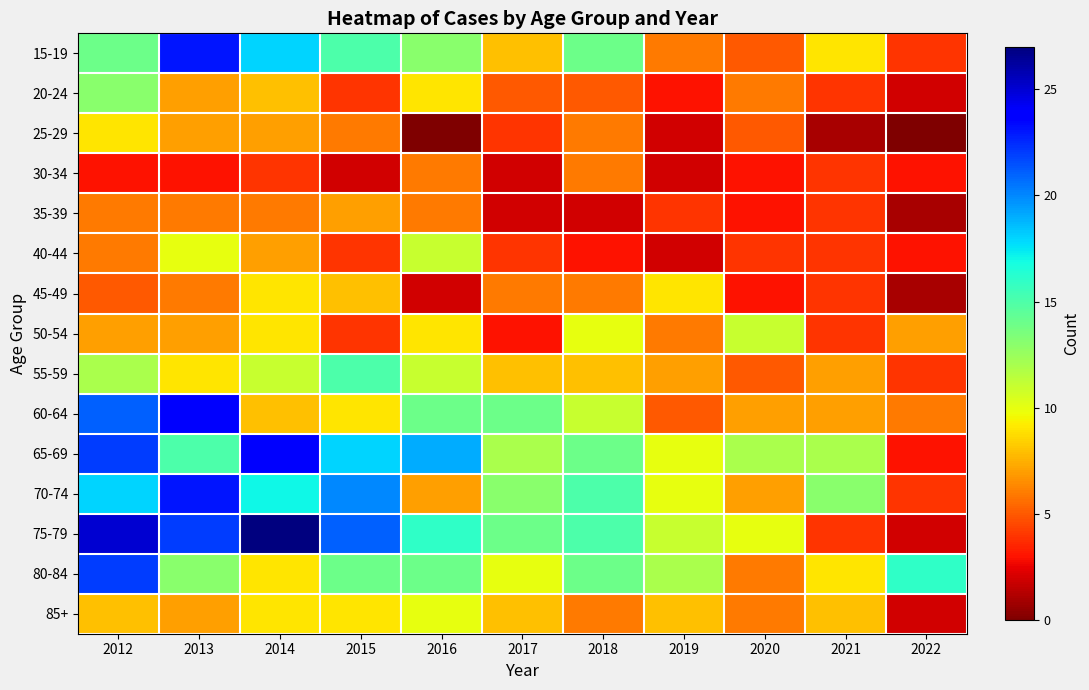

Reading right to left, what are all the values shown in this chart?

15-19: 2022=4	2021=9	2020=5	2019=6	2018=14	2017=8	2016=13	2015=15	2014=18	2013=23	2012=14
20-24: 2022=2	2021=4	2020=6	2019=3	2018=5	2017=5	2016=9	2015=4	2014=8	2013=7	2012=13
25-29: 2022=0	2021=1	2020=5	2019=2	2018=6	2017=4	2016=0	2015=6	2014=7	2013=7	2012=9
30-34: 2022=3	2021=4	2020=3	2019=2	2018=6	2017=2	2016=6	2015=2	2014=4	2013=3	2012=3
35-39: 2022=1	2021=4	2020=3	2019=4	2018=2	2017=2	2016=6	2015=7	2014=6	2013=6	2012=6
40-44: 2022=3	2021=4	2020=4	2019=2	2018=3	2017=4	2016=11	2015=4	2014=7	2013=10	2012=6
45-49: 2022=1	2021=4	2020=3	2019=9	2018=6	2017=6	2016=2	2015=8	2014=9	2013=6	2012=5
50-54: 2022=7	2021=4	2020=11	2019=6	2018=10	2017=3	2016=9	2015=4	2014=9	2013=7	2012=7
55-59: 2022=4	2021=7	2020=5	2019=7	2018=8	2017=8	2016=11	2015=15	2014=11	2013=9	2012=12
60-64: 2022=6	2021=7	2020=7	2019=5	2018=11	2017=14	2016=14	2015=9	2014=8	2013=24	2012=21
65-69: 2022=3	2021=12	2020=12	2019=10	2018=14	2017=12	2016=19	2015=18	2014=24	2013=15	2012=22
70-74: 2022=4	2021=13	2020=7	2019=10	2018=15	2017=13	2016=7	2015=20	2014=17	2013=23	2012=18
75-79: 2022=2	2021=4	2020=10	2019=11	2018=15	2017=14	2016=16	2015=21	2014=27	2013=22	2012=25
80-84: 2022=16	2021=9	2020=6	2019=12	2018=14	2017=10	2016=14	2015=14	2014=9	2013=13	2012=22
85+: 2022=2	2021=8	2020=6	2019=8	2018=6	2017=8	2016=10	2015=9	2014=9	2013=7	2012=8